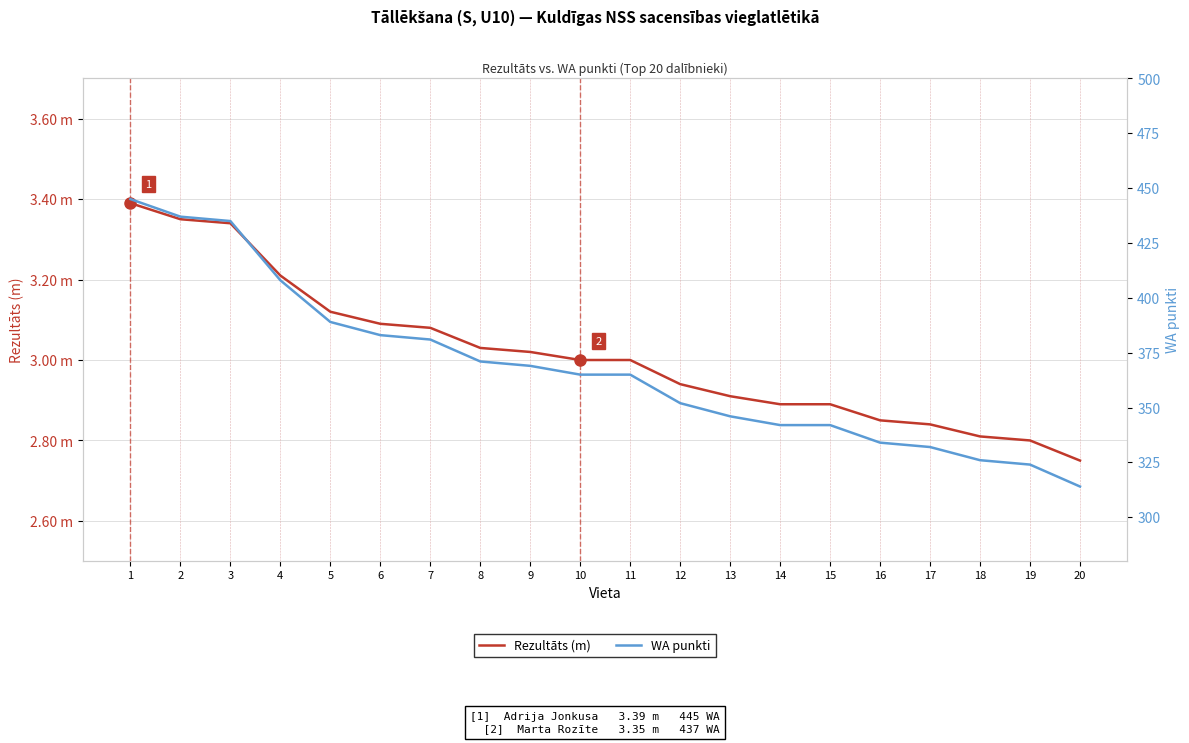

At which label is WA punkti closest to 379?

7